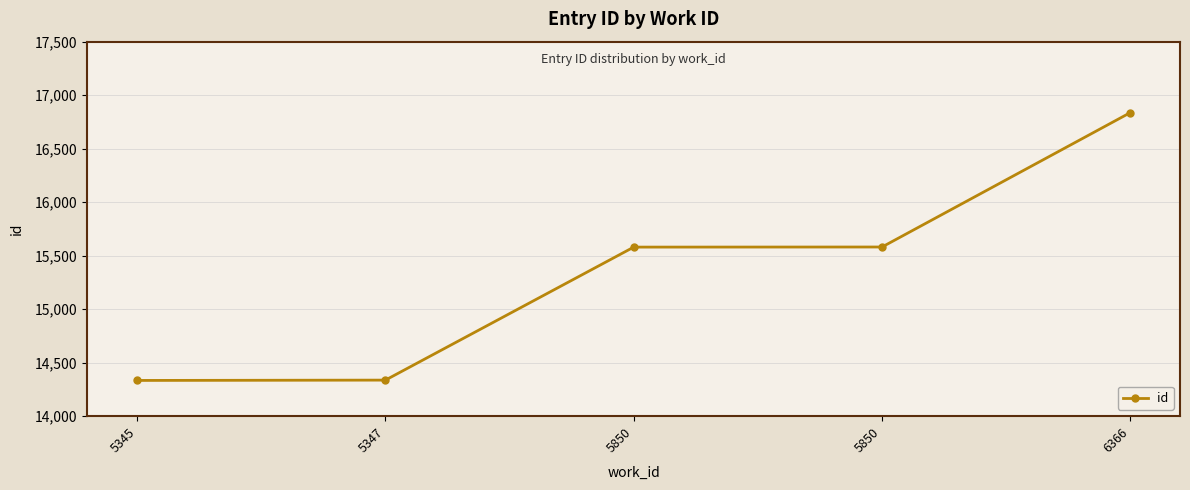

What is the sum of all values?

76669